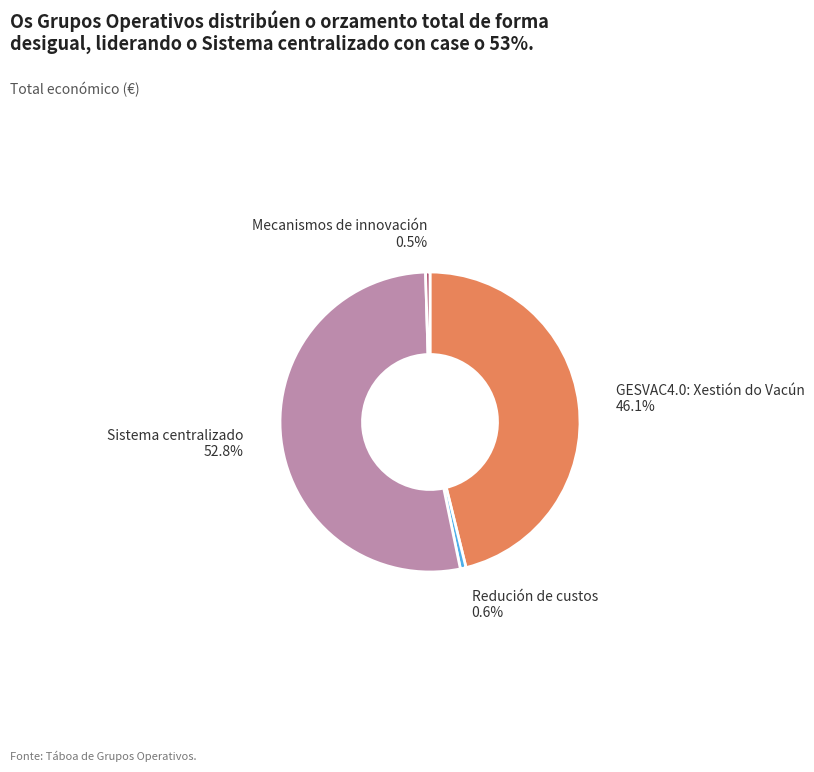

Is there any slice that represents more than half of the pie?

Yes